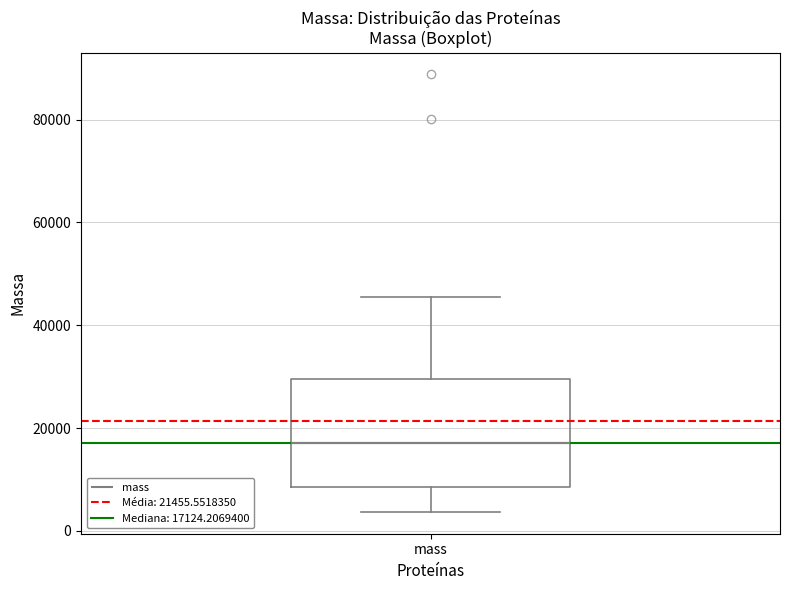

Where does the upper whisker of the box for mass end on the y-axis? The values are not printed on the chart, so give them approximately, as read against the axis.

46000